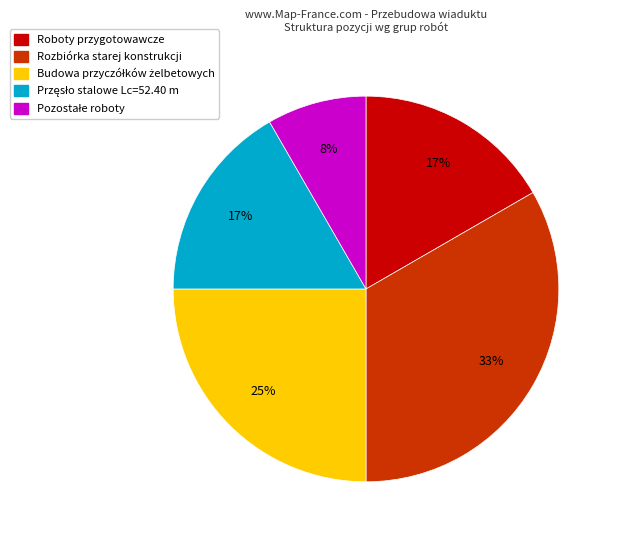

Does any single category account for the majority?

No